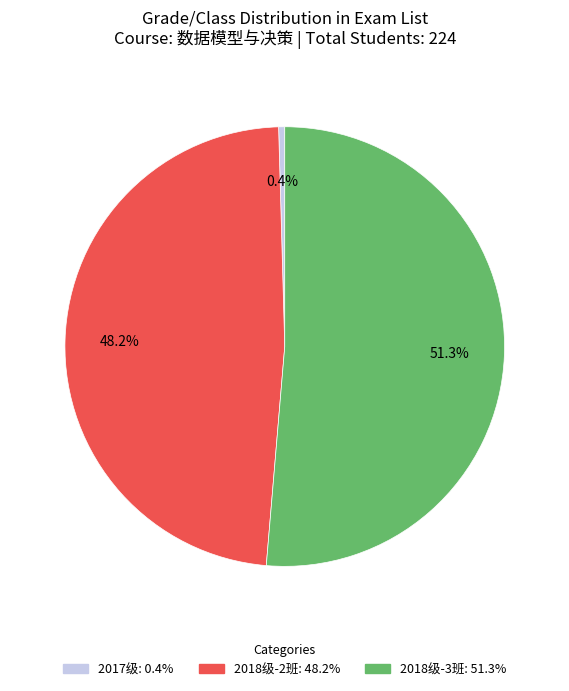

Is there a majority slice in this chart?

Yes